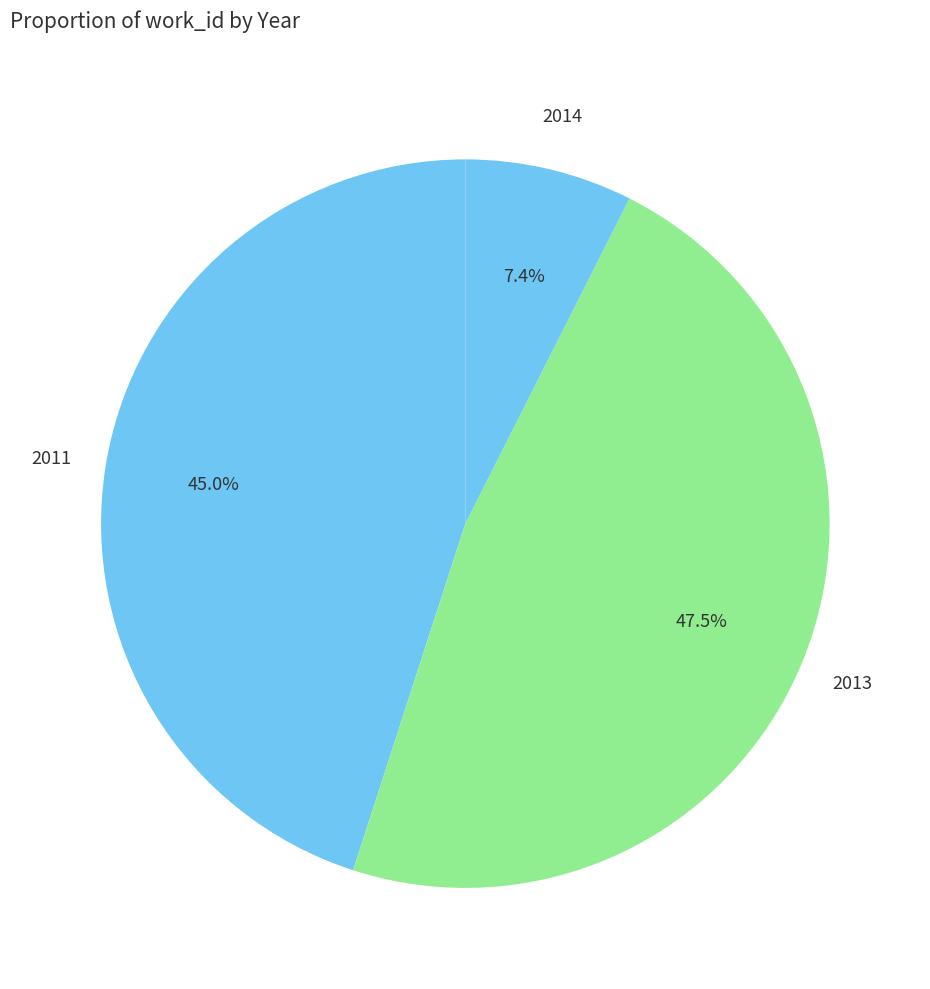

Count the number of slices in the pie.

3